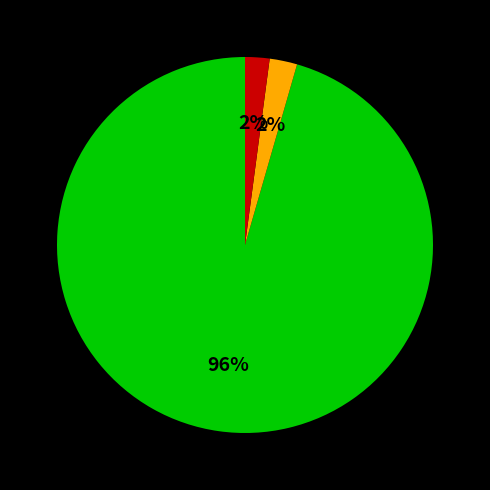

Is there a majority slice in this chart?

Yes